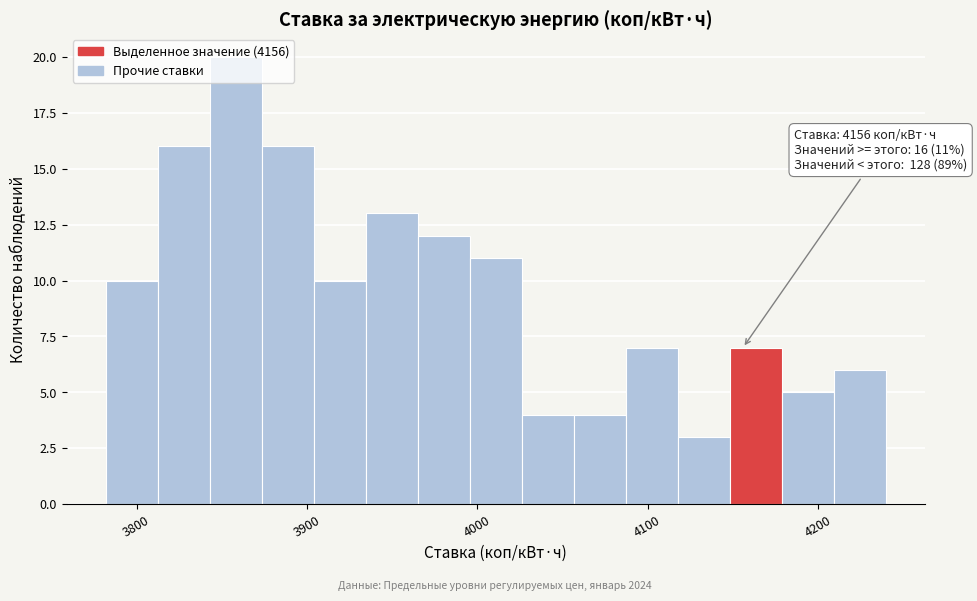

Around what value on the x-axis is the tallest bar? Give the approximate position of its centre, as read against the axis.

3860